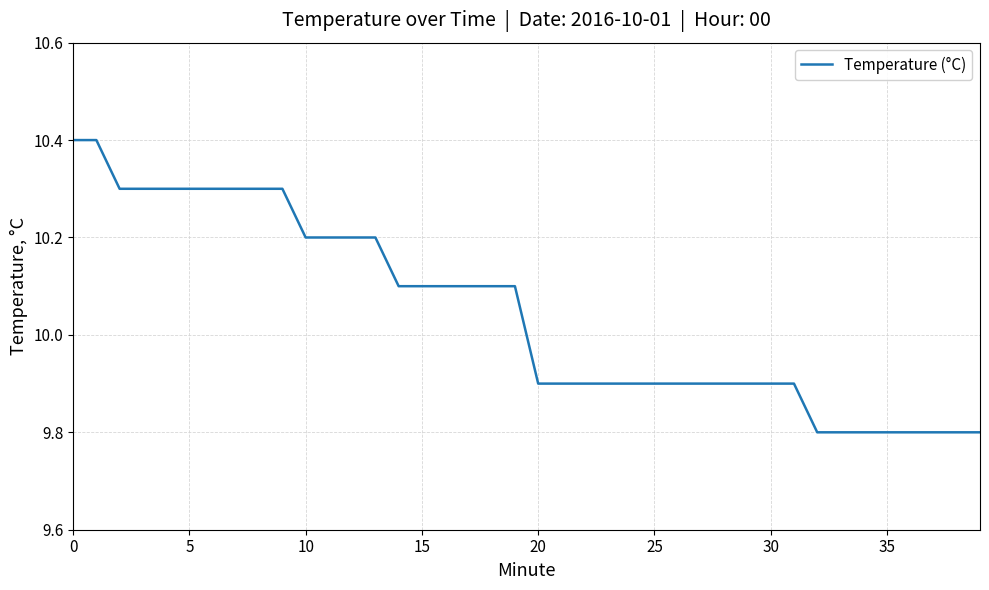

What is the average value?

10.0